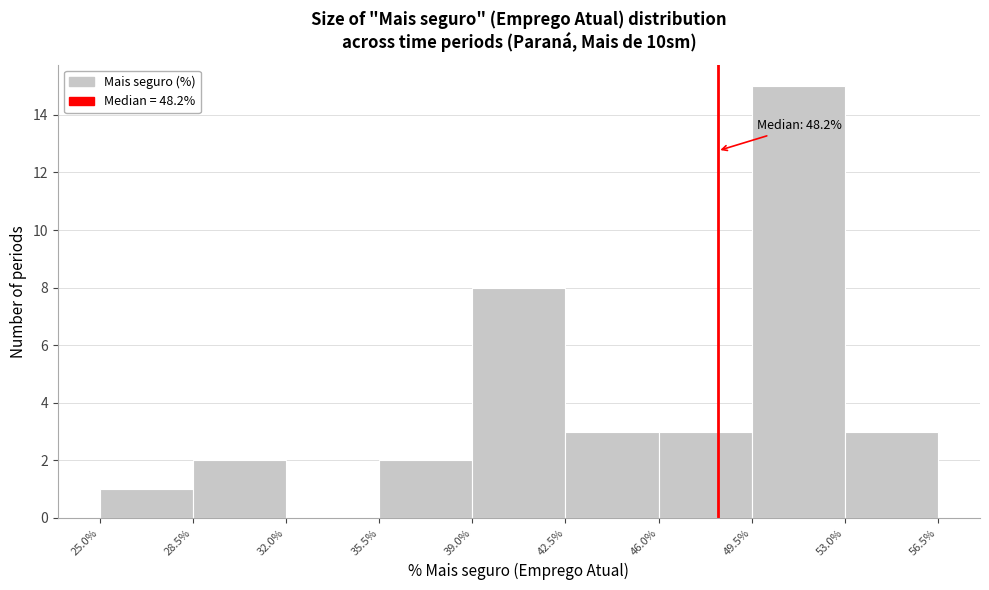

Over which range of the x-axis is the bar tallest?

49.5% to 53.0%